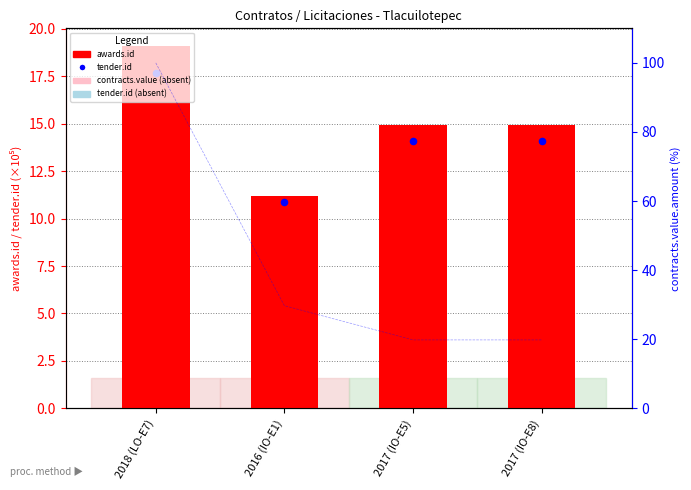

At how many categories does at least one series exceed 68?

1